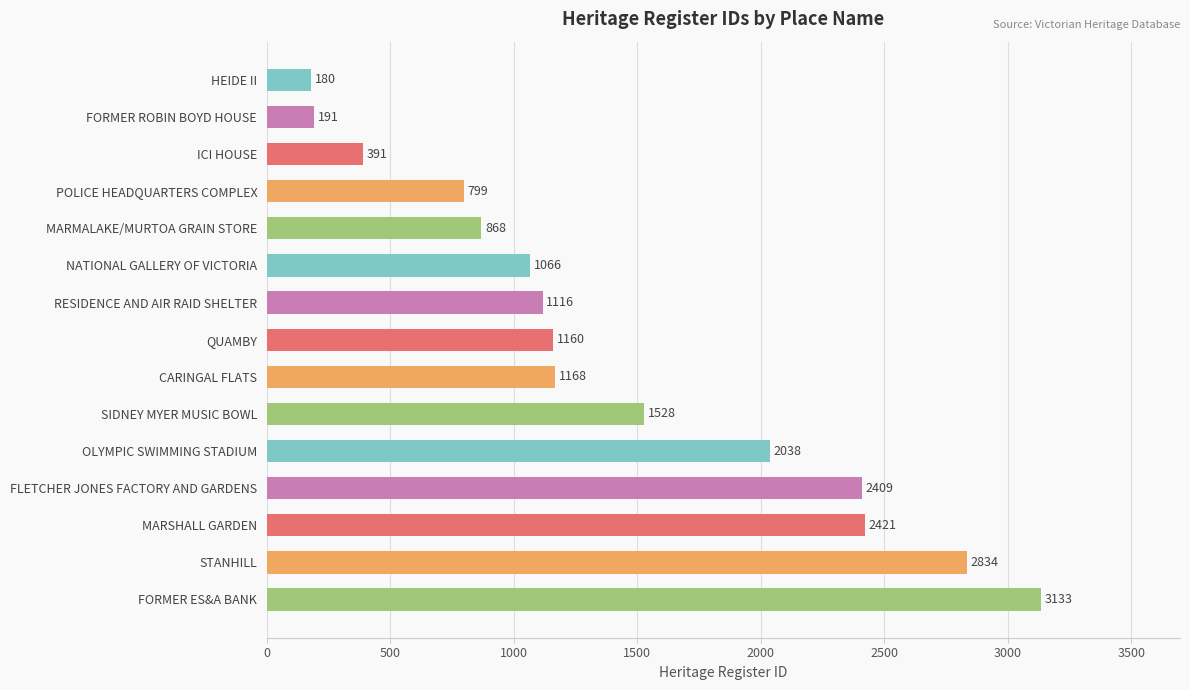

What position from the top is STANHILL?

14